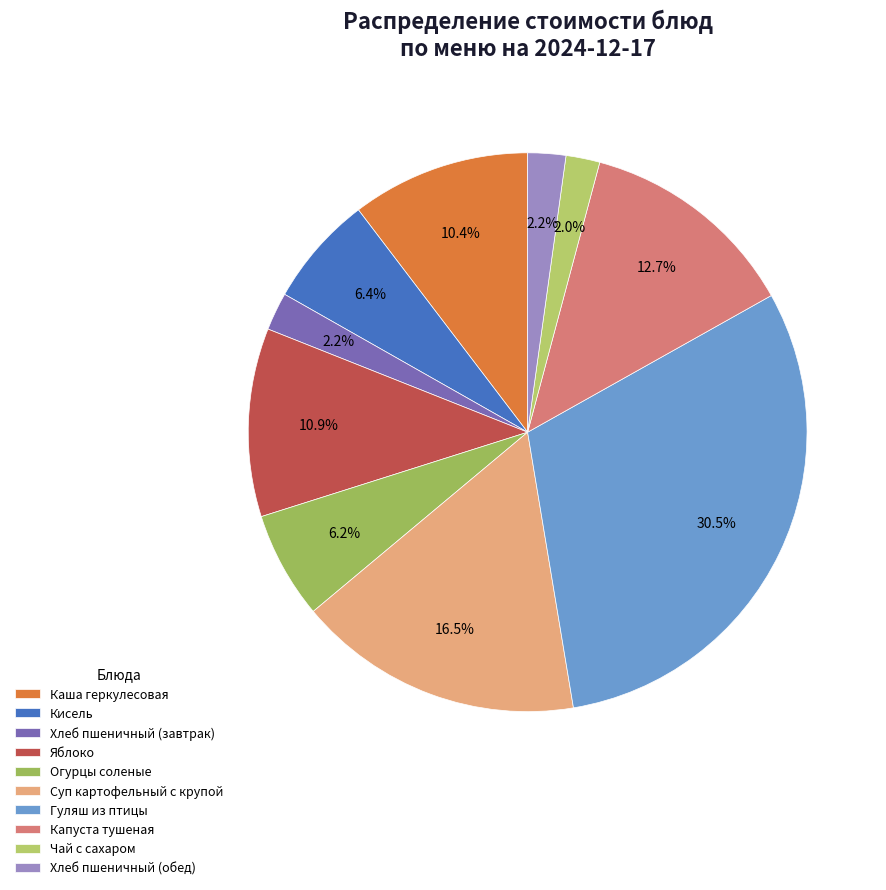

To the nearest percent, what is the difference between the largest and smallest slice percentages?

29%